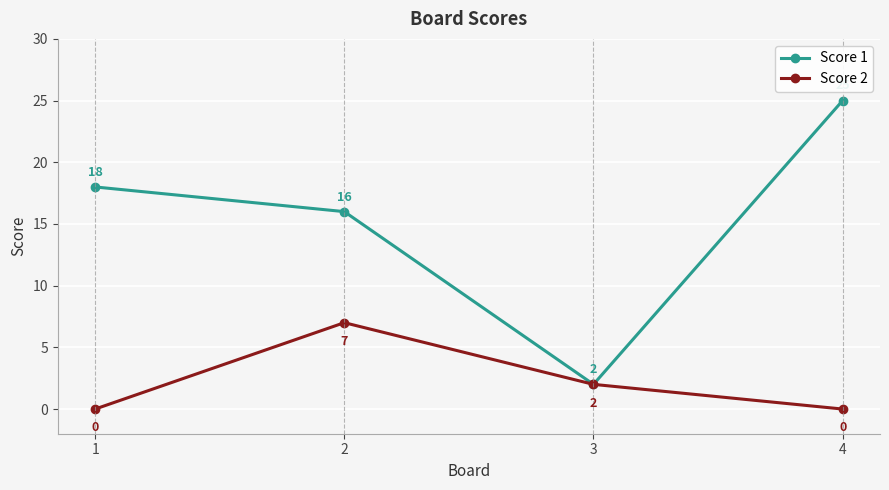

Which category has the lowest value in the Score 1 series?

3